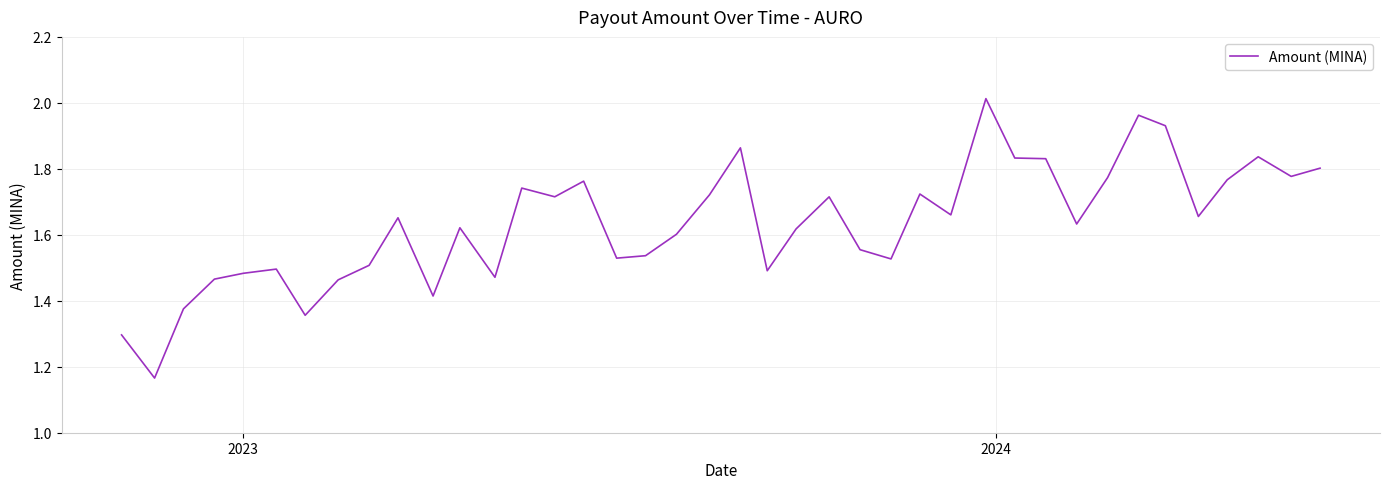

What is the difference between the maximum and minimum values?

0.8